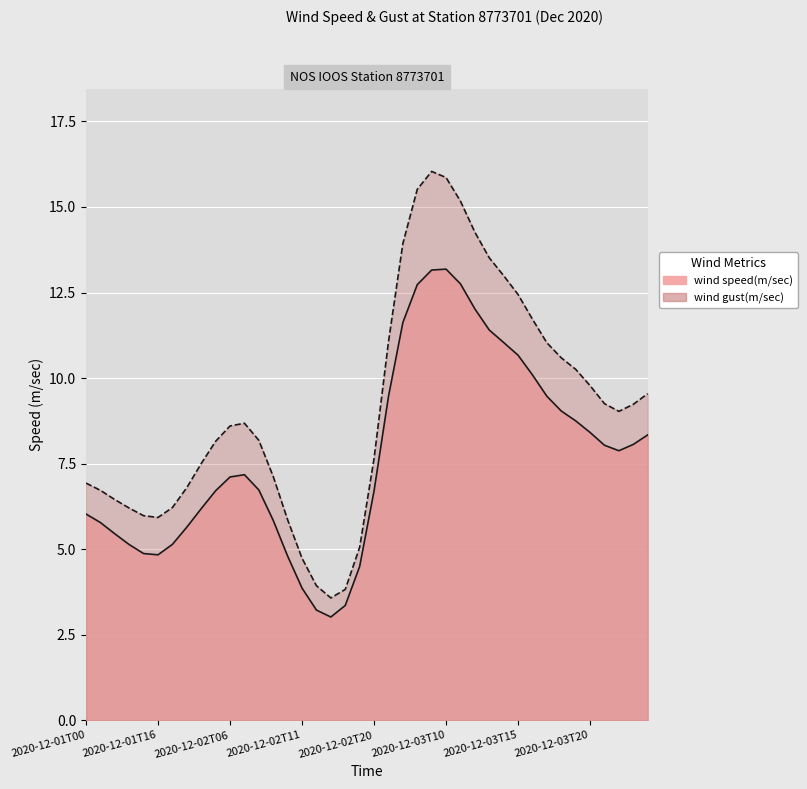

Rank the series by their average value, from highest to lowest.

wind gust(m/sec), wind speed(m/sec)